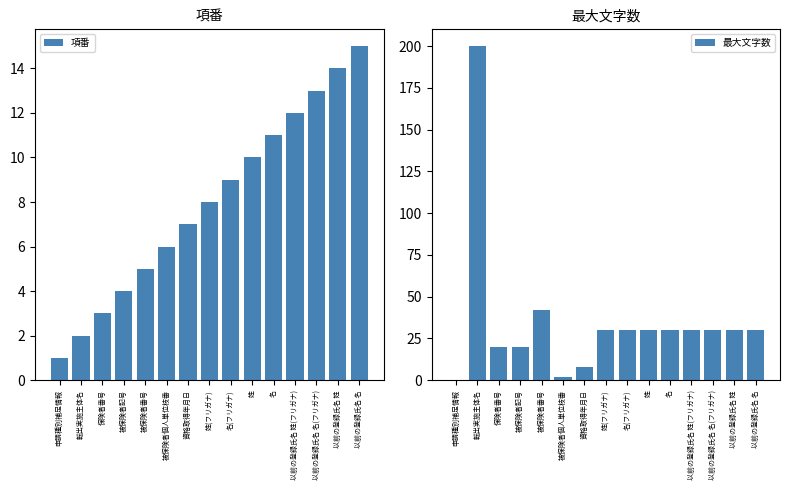

Which category has the highest value across all series?

転出実施主体名